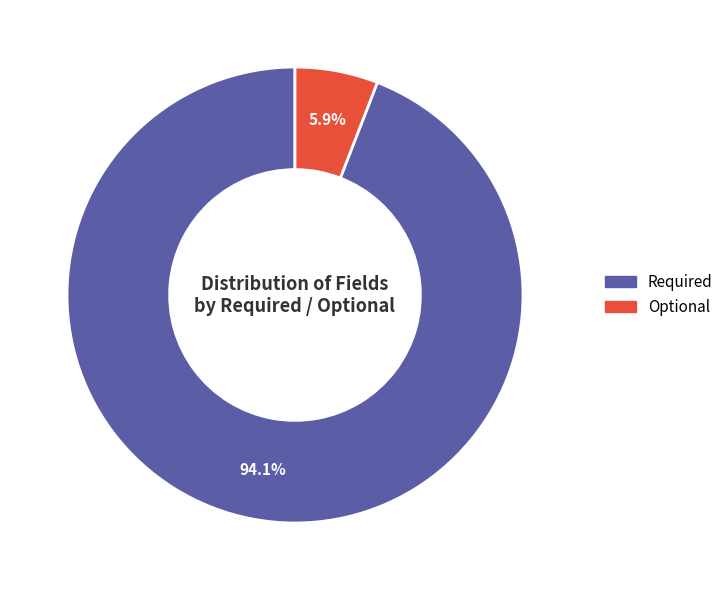

Which category has the biggest portion of the pie?

Required